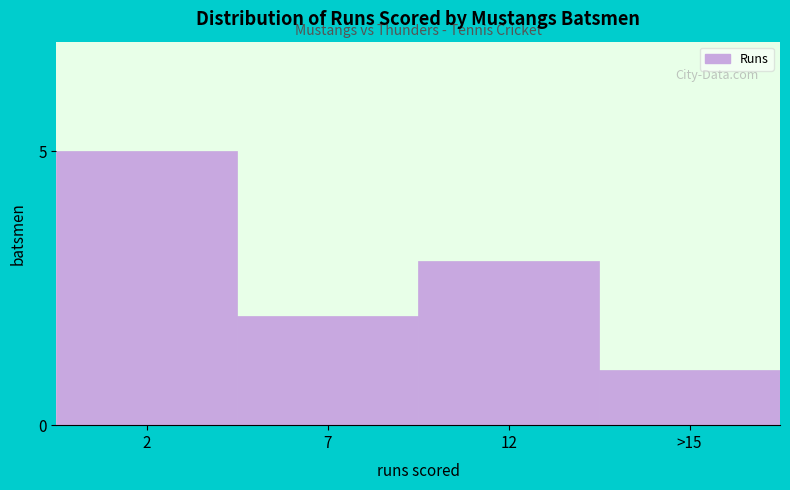

Reading left to right, extract all data points from this chart.

2=5	7=2	12=3	>15=1